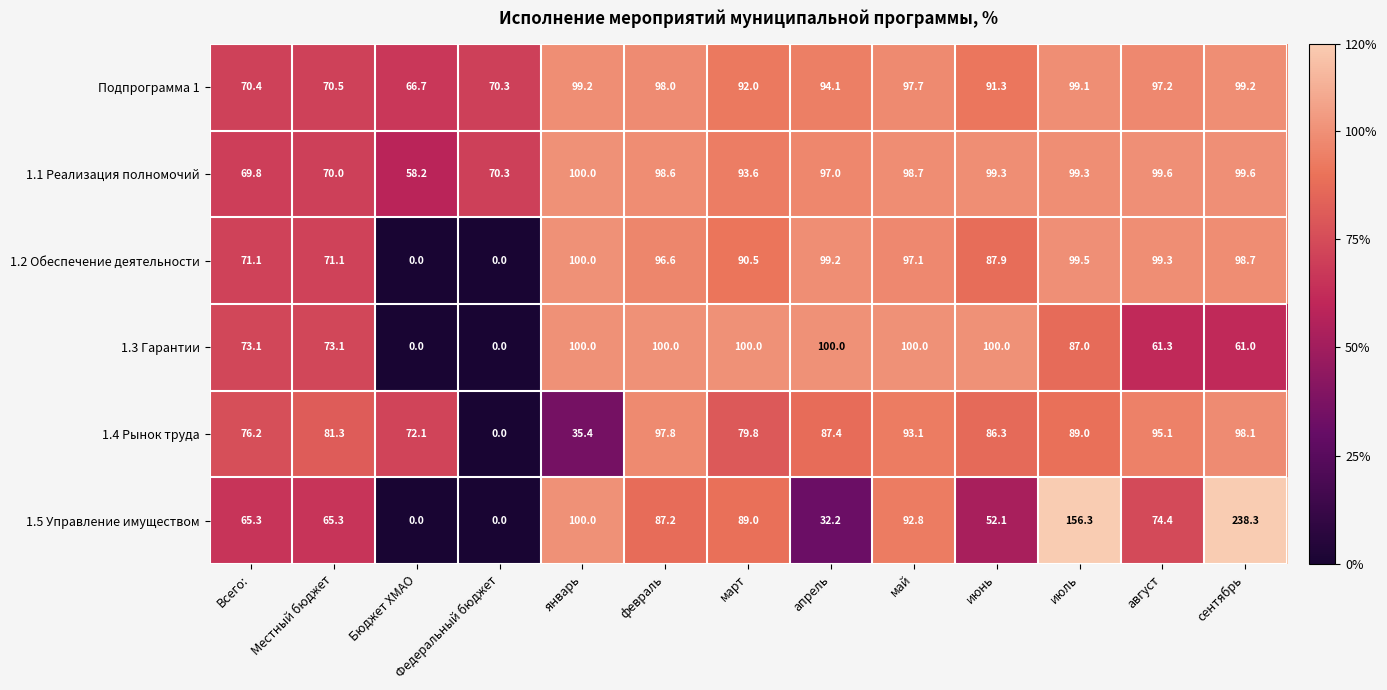

What is the greatest value displayed?

238.3